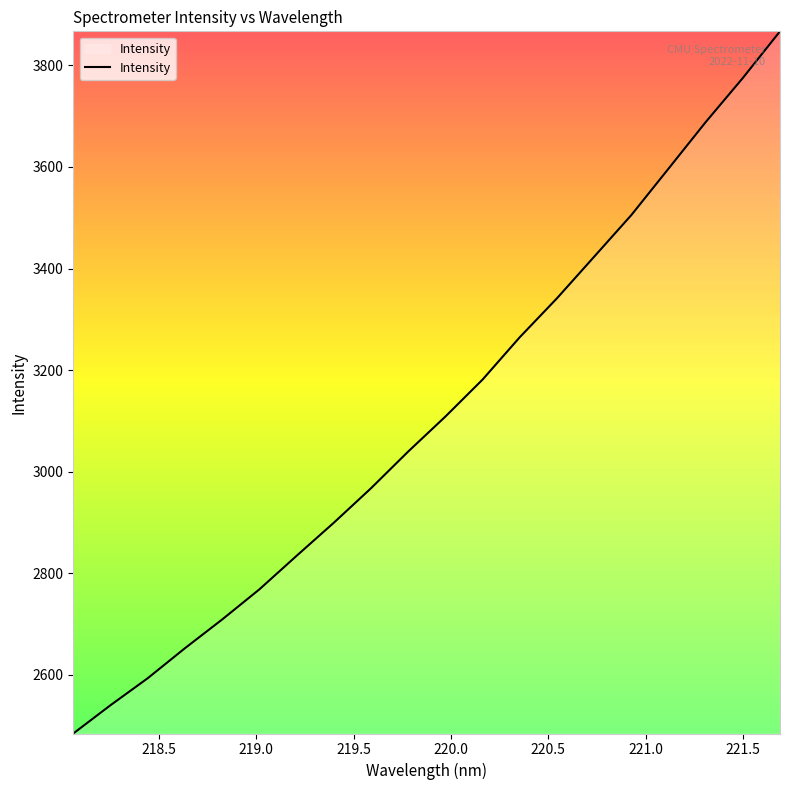

Does the chart display data point markers on the line(s)?

No